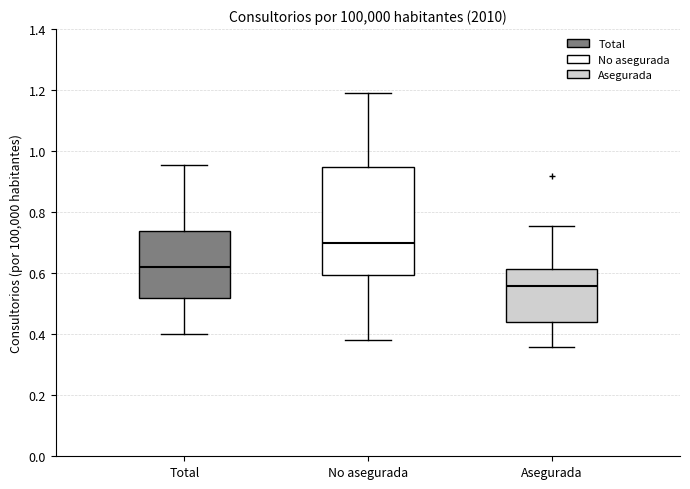

Which box has the lowest median line?

Asegurada